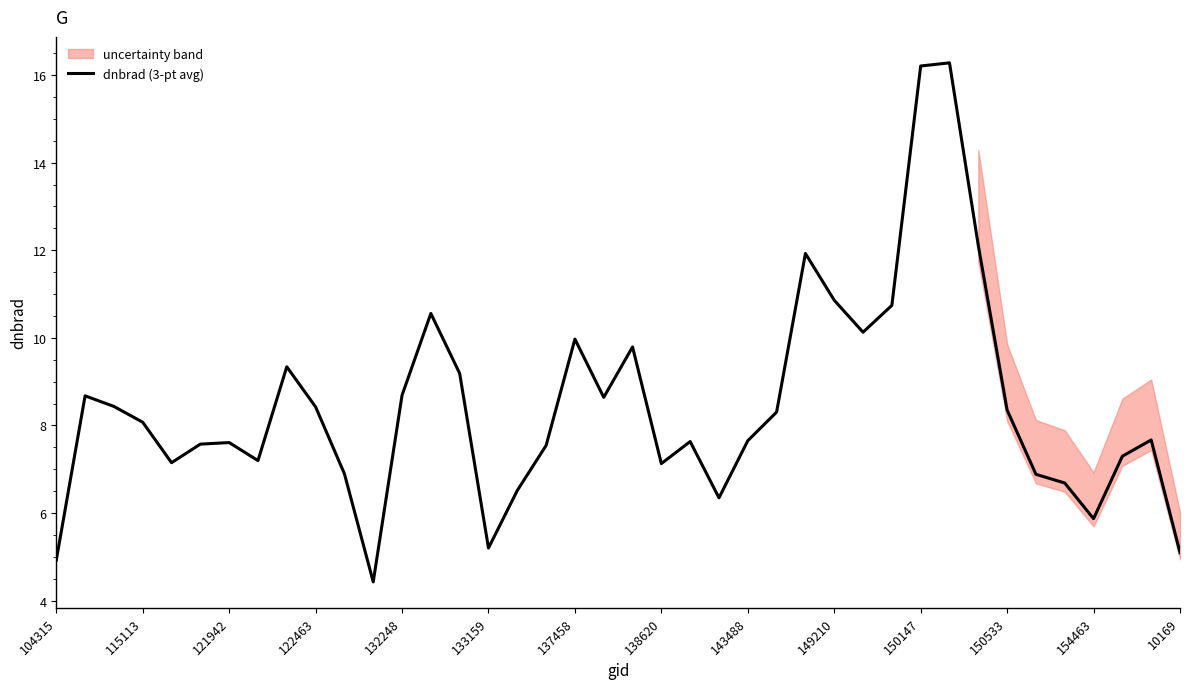

What is the value of the 16th point from the left?

5.2